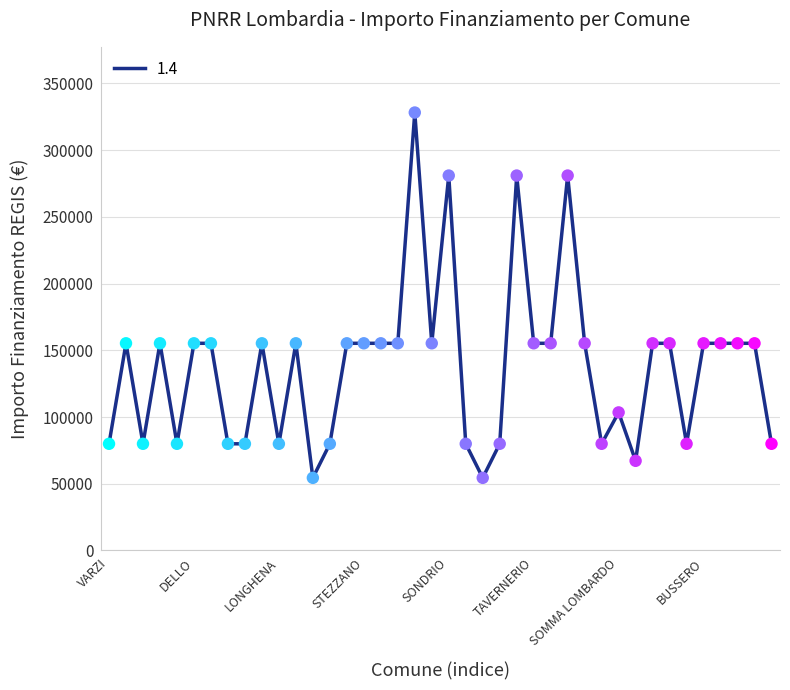

What is the difference between the maximum and minimum values?

273748